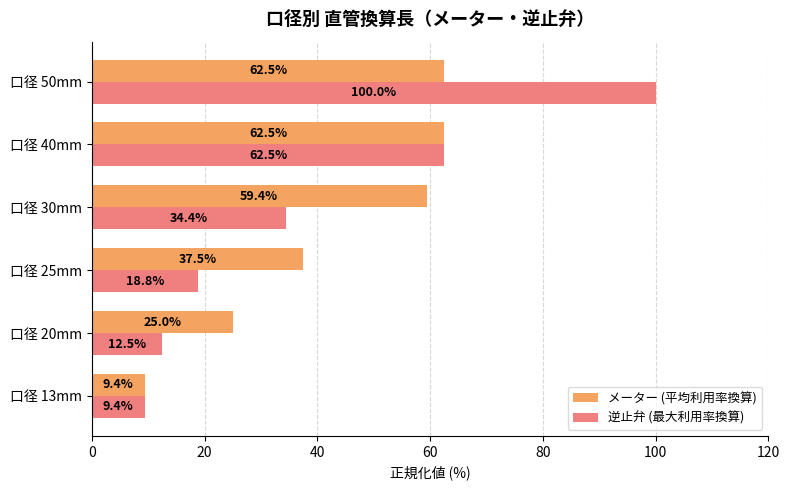

What is the average value of the メーター (平均利用率換算) series?

42.7